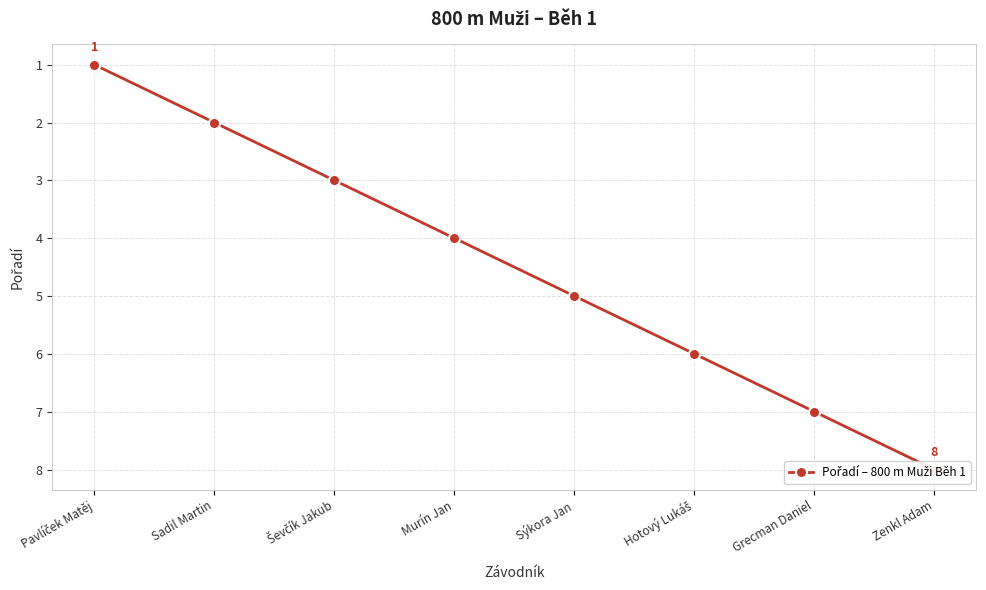

Where is the data nearest to the value 4?

Murín Jan